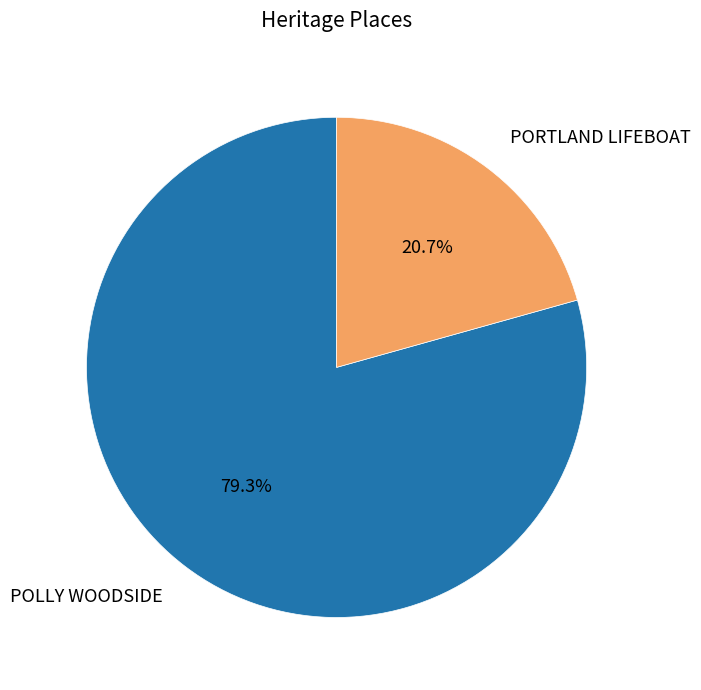

What portion of the pie excludes POLLY WOODSIDE?

20.7%